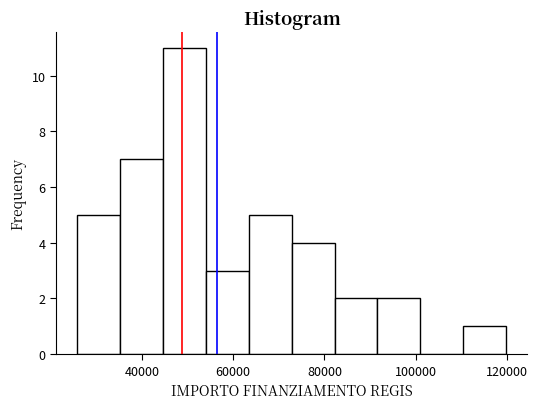

Reading left to right, transcribe this chart: for each bar, give the range it covers on the x-axis and its height. Neither the bar edges nor the heights are printed on the chart, so give them approximately, as read against the axes.

26000 to 36000: 5
36000 to 44000: 7
44000 to 54000: 11
54000 to 64000: 3
64000 to 72000: 5
72000 to 82000: 4
82000 to 92000: 2
92000 to 100000: 2
100000 to 110000: 0
110000 to 120000: 1